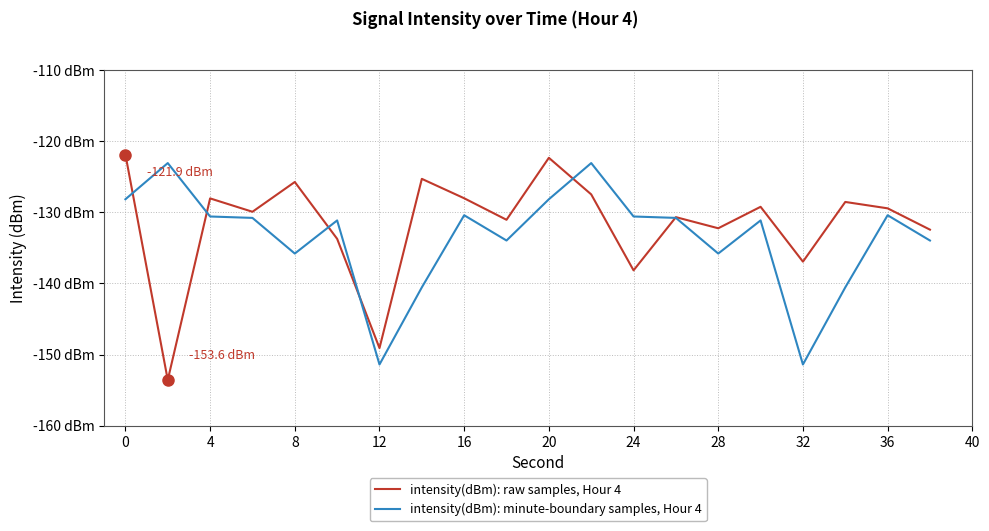

Does the chart display data point markers on the line(s)?

No